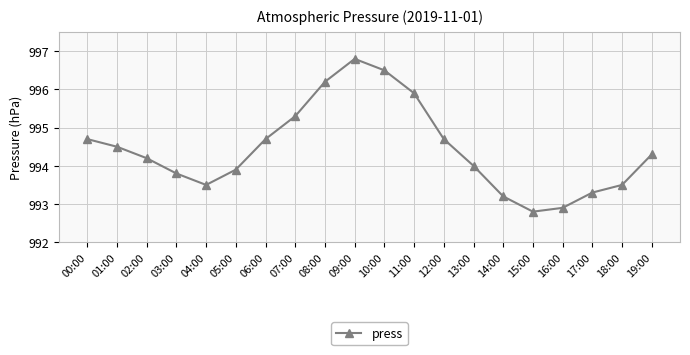

Which has a higher value, 05:00 or 17:00?

05:00